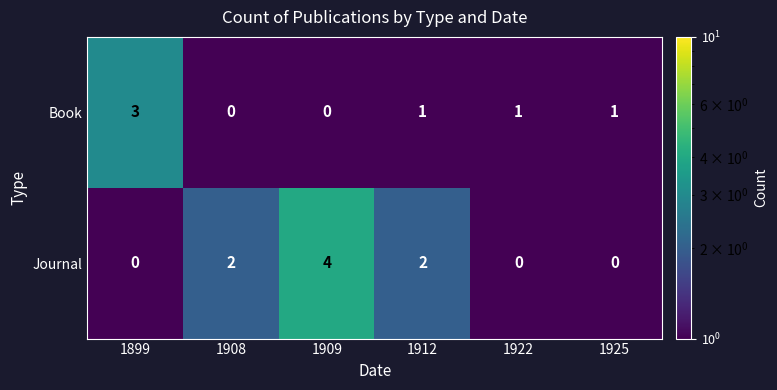

List the series in order of their overall mean, highest first.

Journal, Book